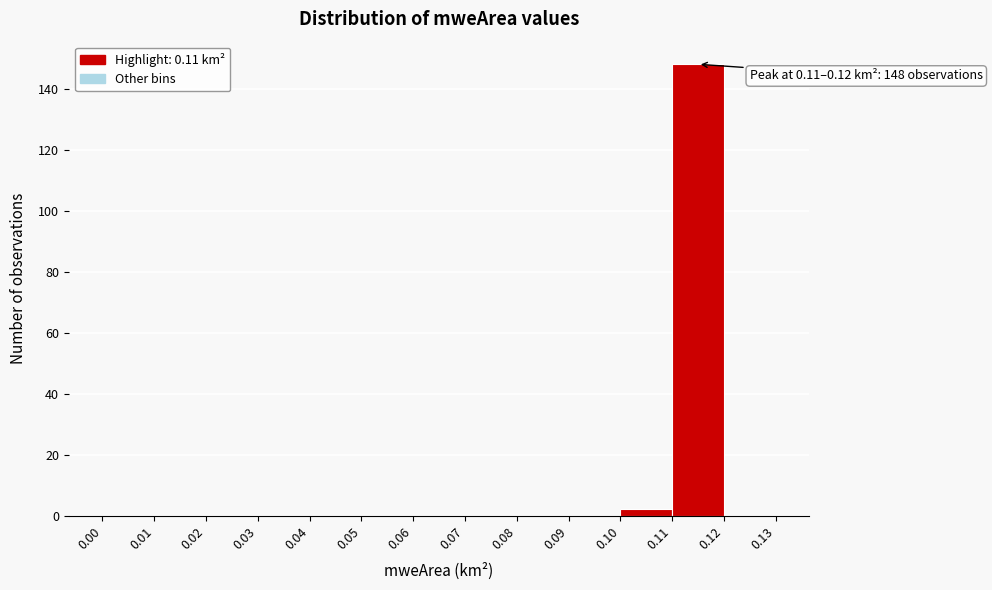

Which range on the x-axis has the tallest bar?

0.11 to 0.12